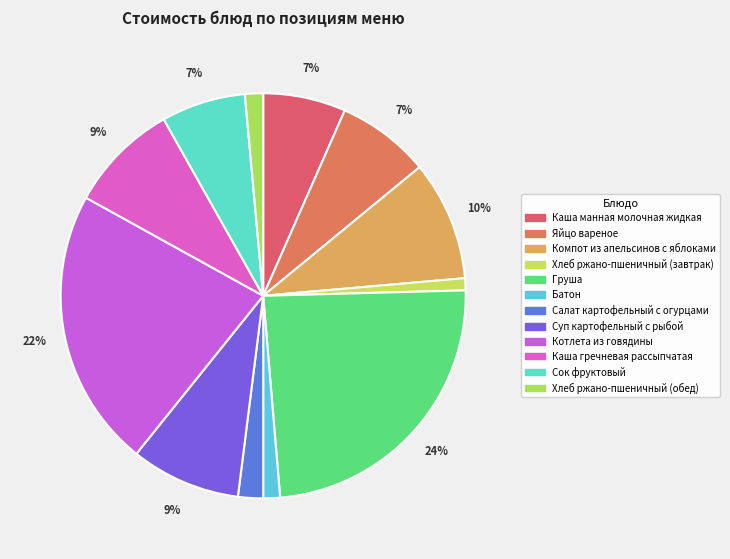

The Суп картофельный с рыбой slice represents 1% of the pie. True or false?

False